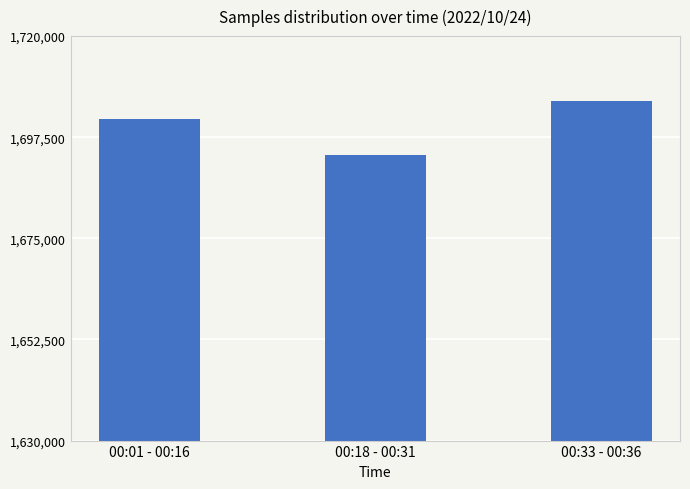

How many values are between 1693497 and 1705619?

3